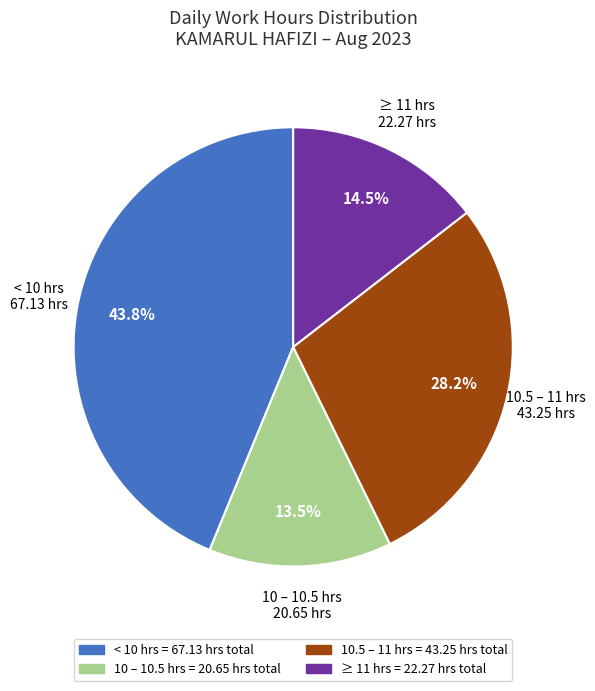

Is there any slice that represents more than half of the pie?

No